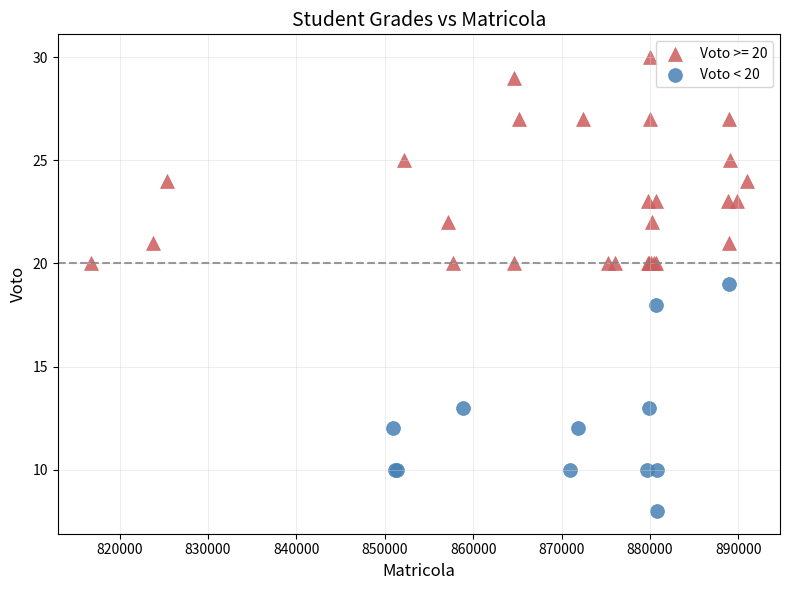

Which series reaches the maximum Y coordinate?

Voto >= 20